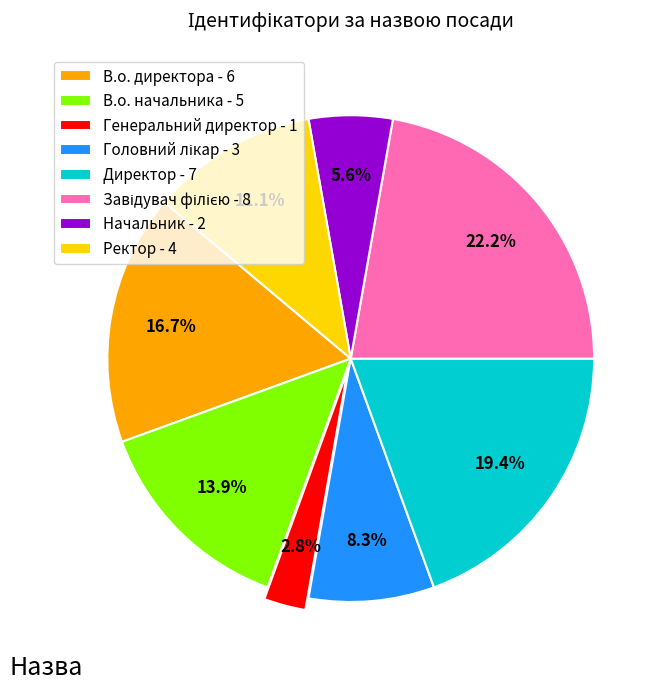

To the nearest percent, what is the average slice percentage?

12%